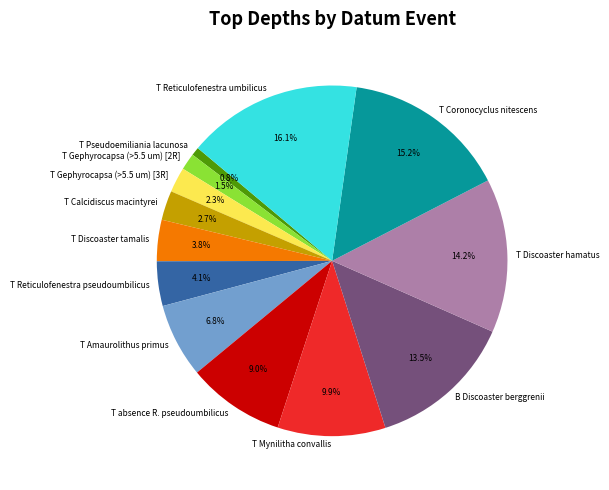

To the nearest percent, what is the average slice percentage?

8%